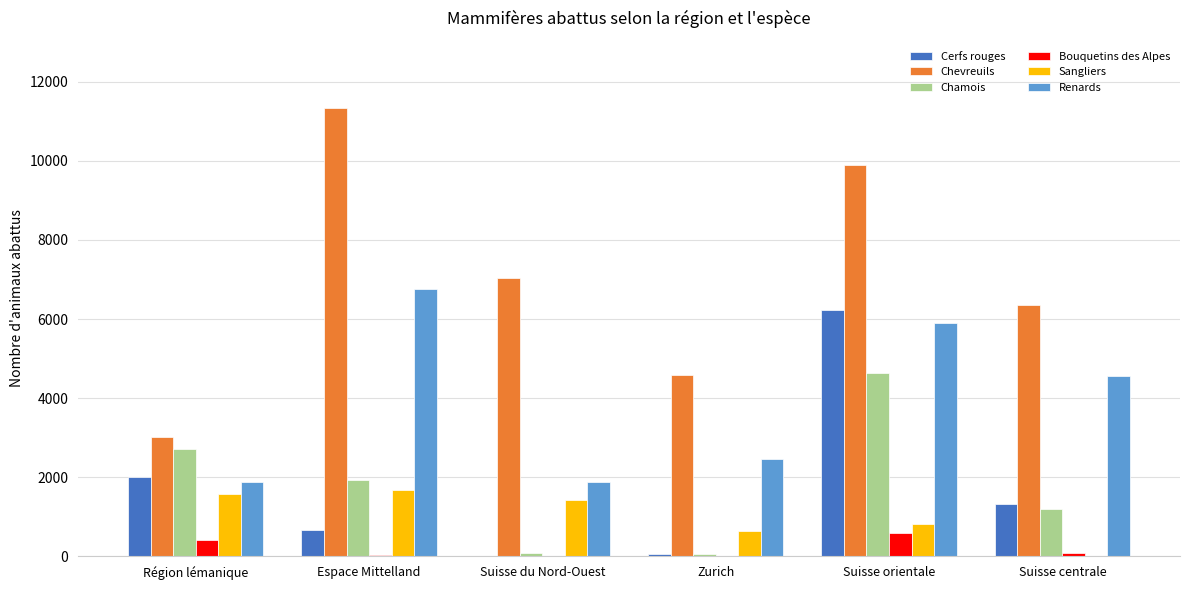

At which label does Sangliers reach its peak?

Espace Mittelland